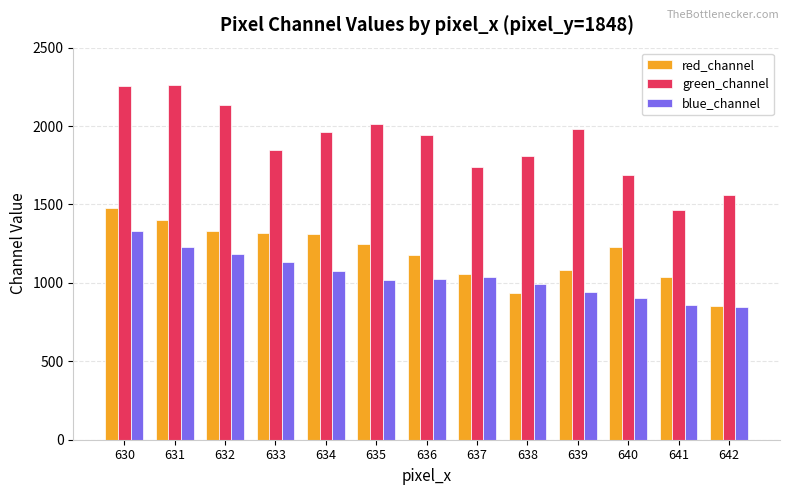

Rank the series at 634 from lowest to highest value.

blue_channel, red_channel, green_channel